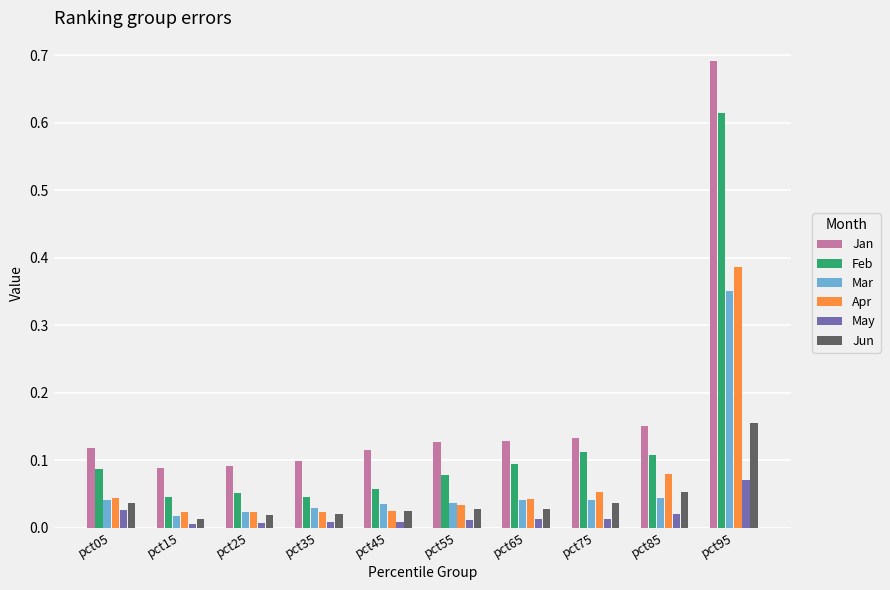

True or false: Feb has a value of 0.0 at pct85.

False